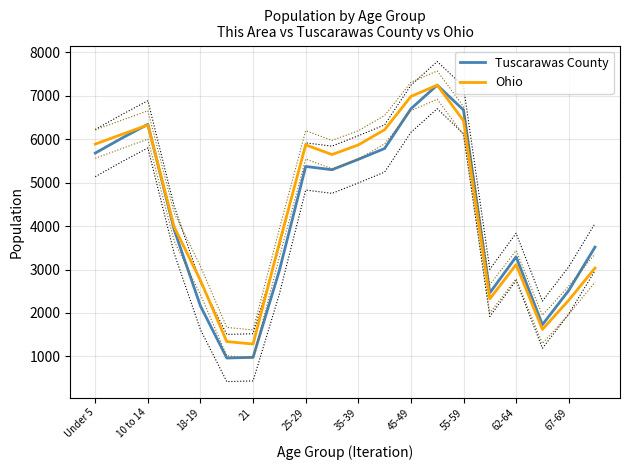

Between which two adjacent categories do Tuscarawas County and Ohio first intersect?

10 to 14 and 18-19